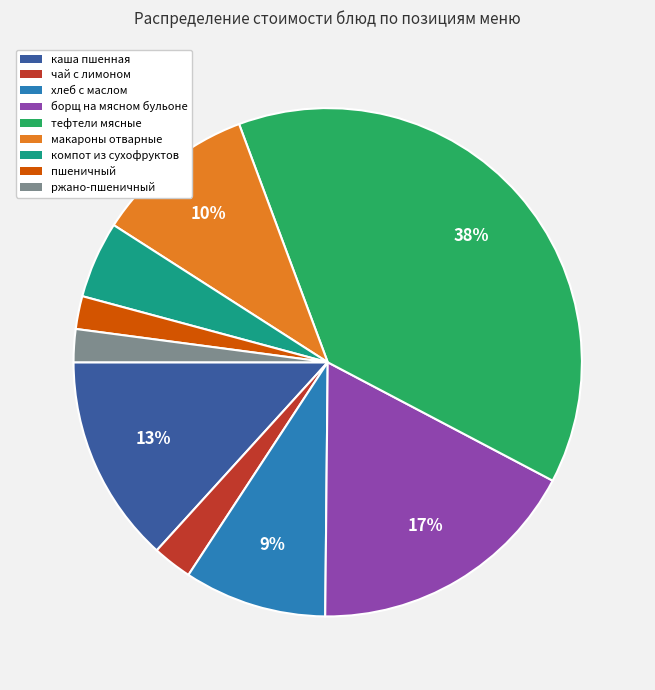

True or false: ржано-пшеничный accounts for 2% of the total.

True